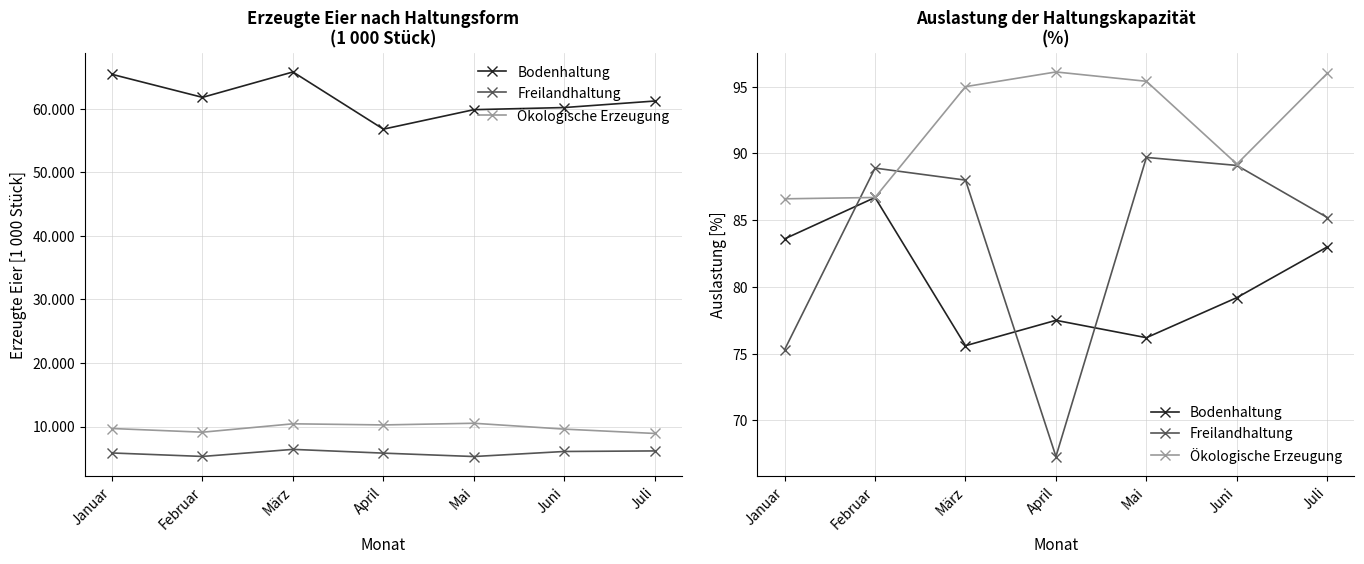

What is the sum of the Freilandhaltung values at Juni and Januar?

164.4